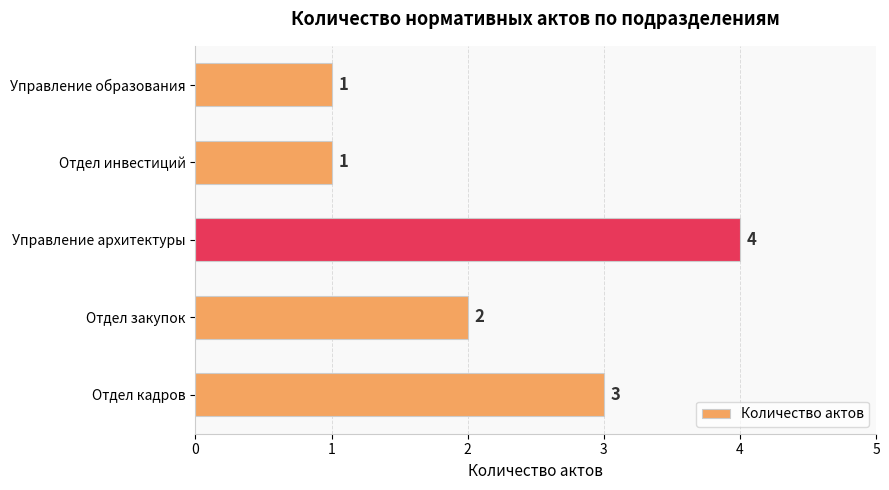

Reading bottom to top, transcribe all the data shown in this chart.

3	2	4	1	1